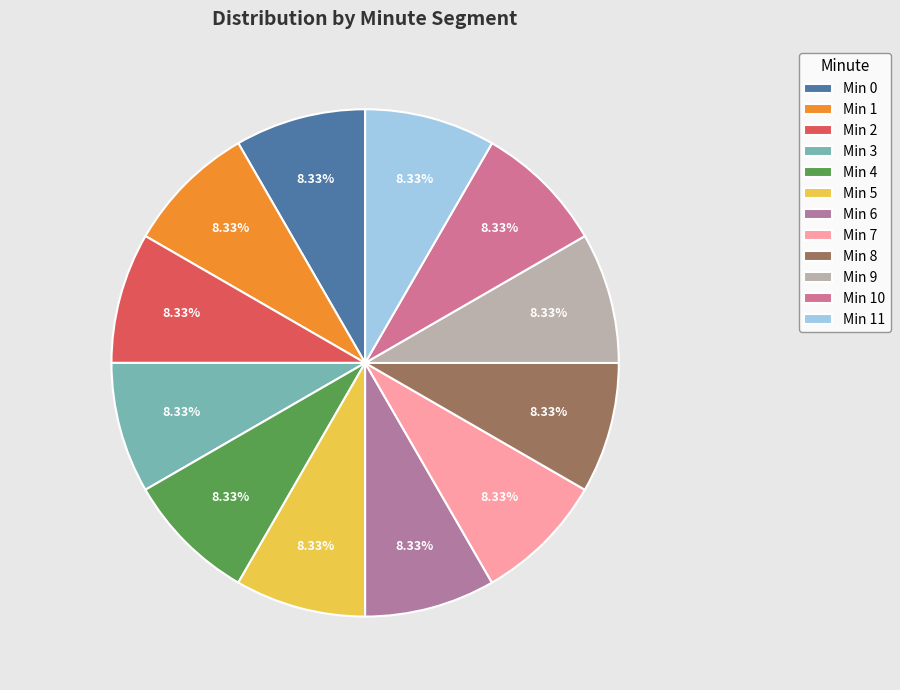

Is there any slice that represents more than half of the pie?

No